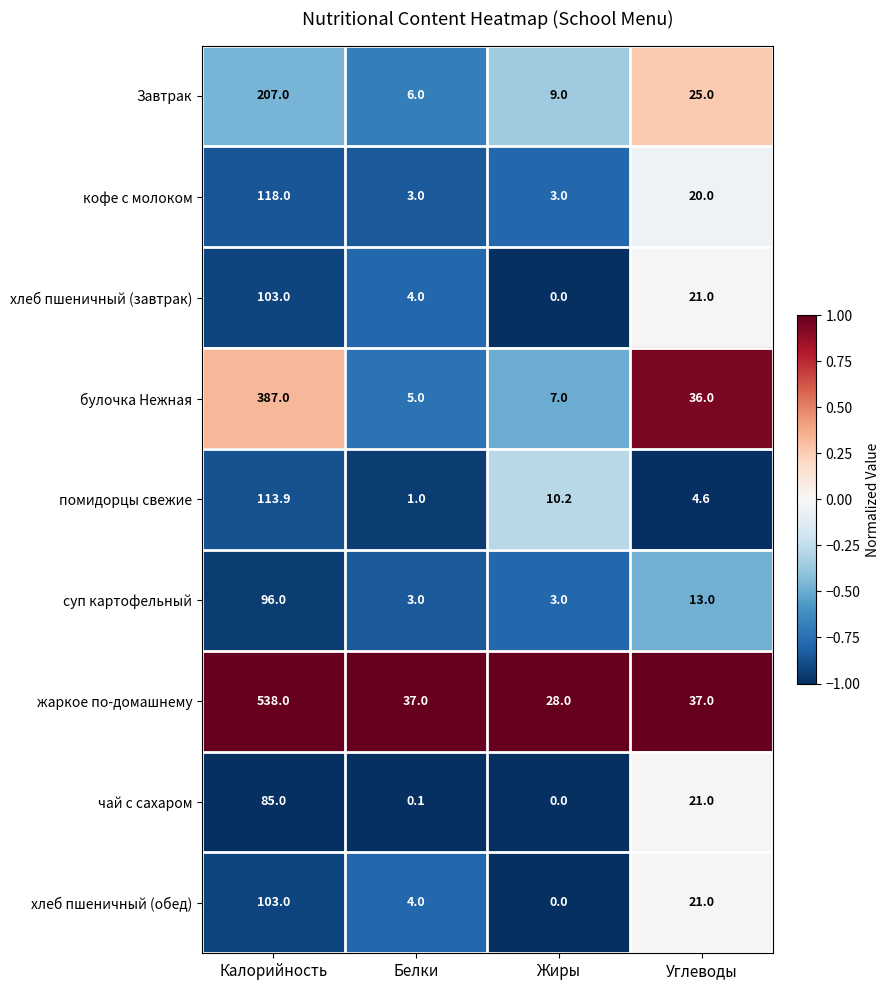

What is the maximum value shown in the chart?

538.0